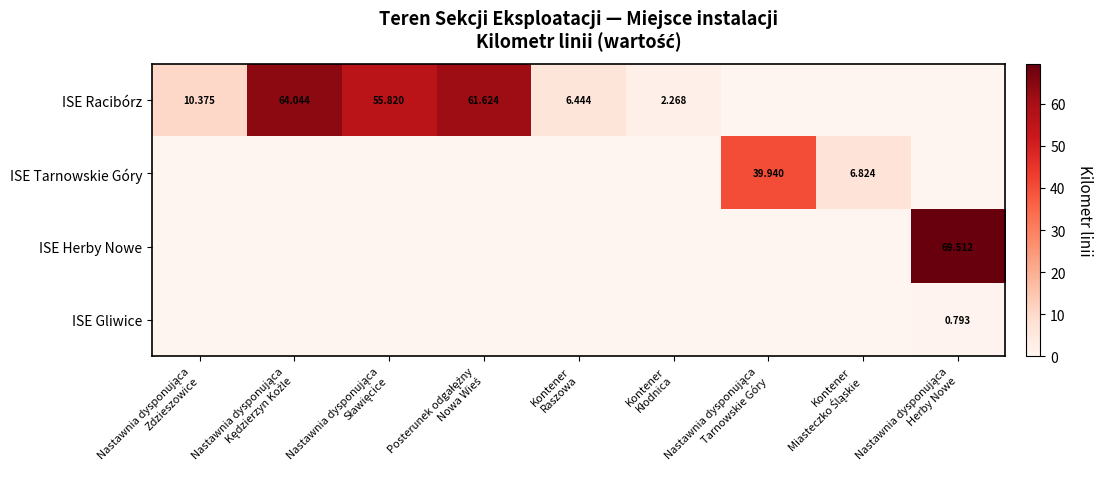

True or false: ISE Herby Nowe has a value of 0.0 at Nastawnia dysponująca Zdzieszowice.

True